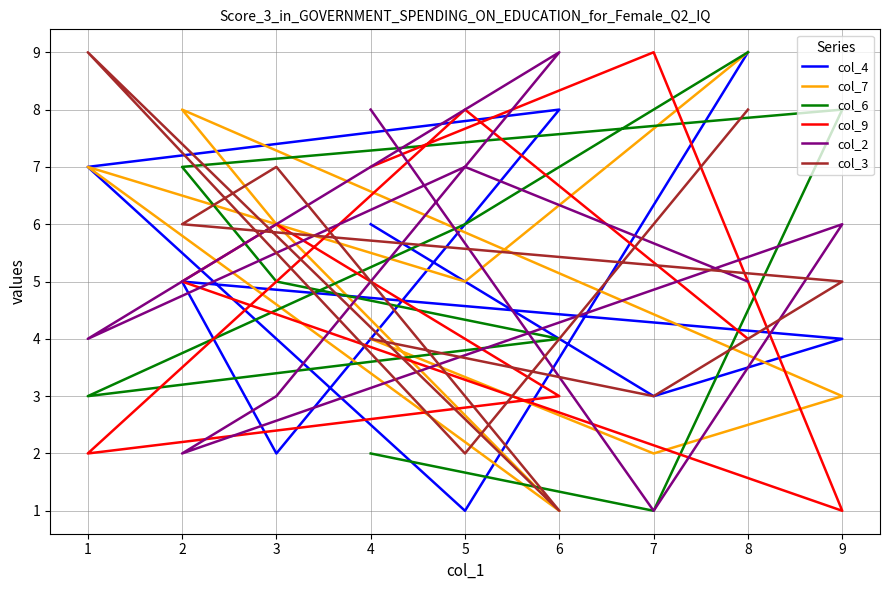

List the series in order of their peak value, lowest first.

col_4, col_7, col_6, col_9, col_2, col_3